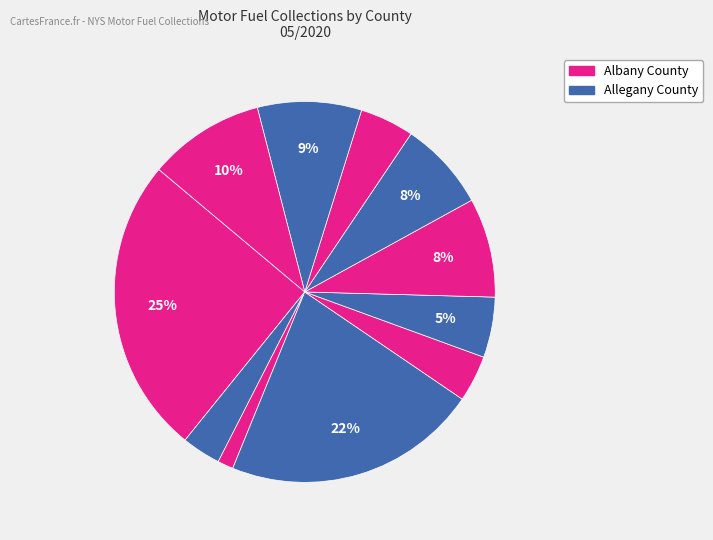

To the nearest percent, what is the difference between the largest and smallest slice percentages?

24%